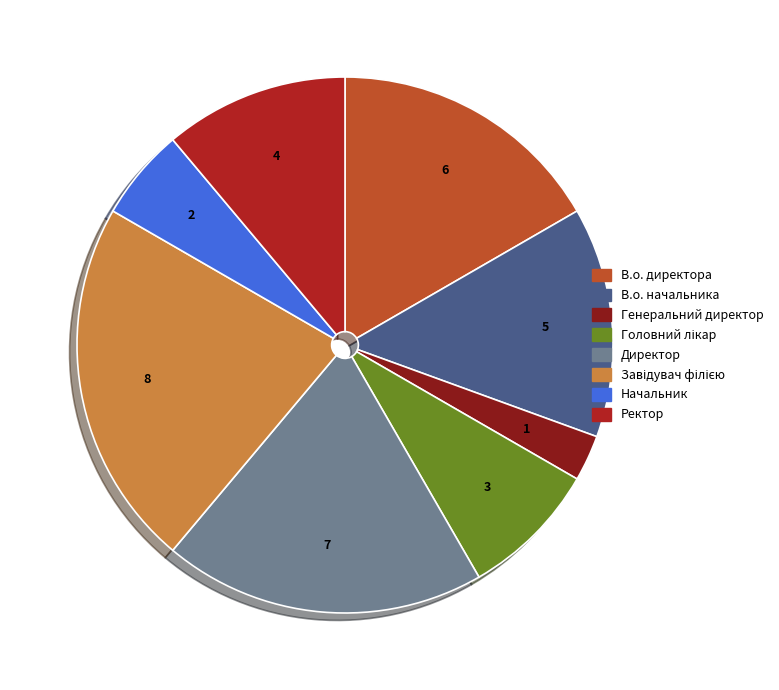

What is the ratio of the value at Начальник to the value at Генеральний директор?

2.0